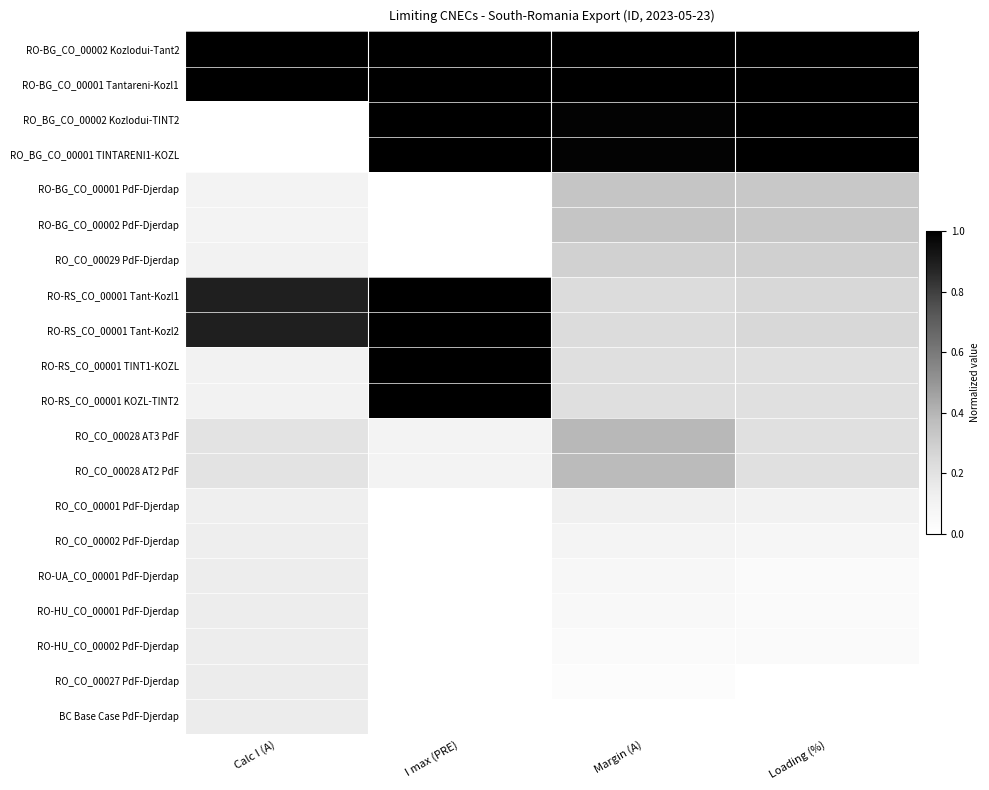

What is the greatest value displayed?

1.0